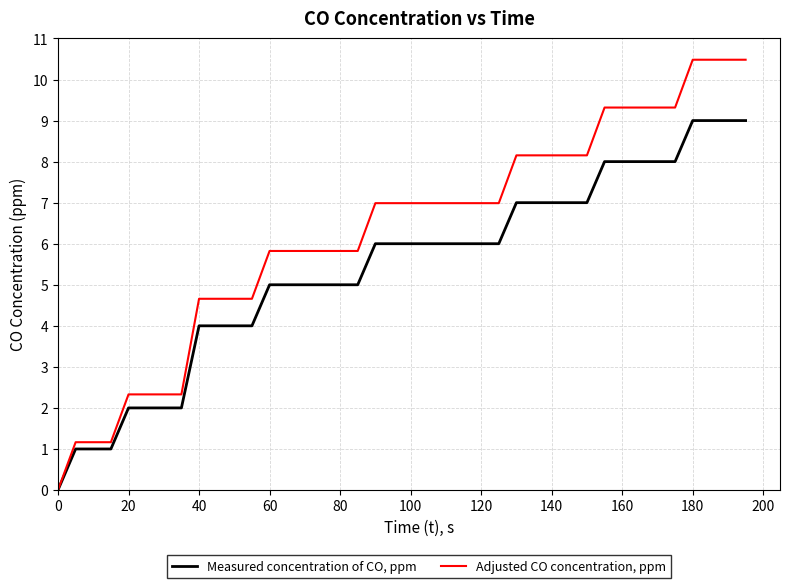

Reading left to right, what are all the values shown in this chart?

Measured concentration of CO, ppm: 0.0	1.0	1.0	1.0	2.0	2.0	2.0	2.0	4.0	4.0	4.0	4.0	5.0	5.0	5.0	5.0	5.0	5.0	6.0	6.0	6.0	6.0	6.0	6.0	6.0	6.0	7.0	7.0	7.0	7.0	7.0	8.0	8.0	8.0	8.0	8.0	9.0	9.0	9.0	9.0
Adjusted CO concentration, ppm: 0.0	1.2	1.2	1.2	2.3	2.3	2.3	2.3	4.7	4.7	4.7	4.7	5.8	5.8	5.8	5.8	5.8	5.8	7.0	7.0	7.0	7.0	7.0	7.0	7.0	7.0	8.2	8.2	8.2	8.2	8.2	9.3	9.3	9.3	9.3	9.3	10.5	10.5	10.5	10.5